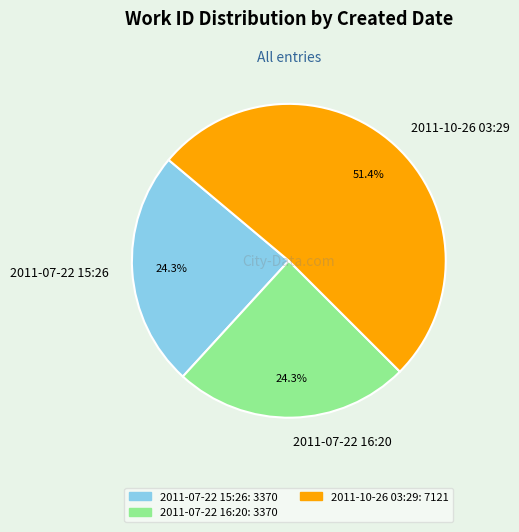

Is there a majority slice in this chart?

Yes